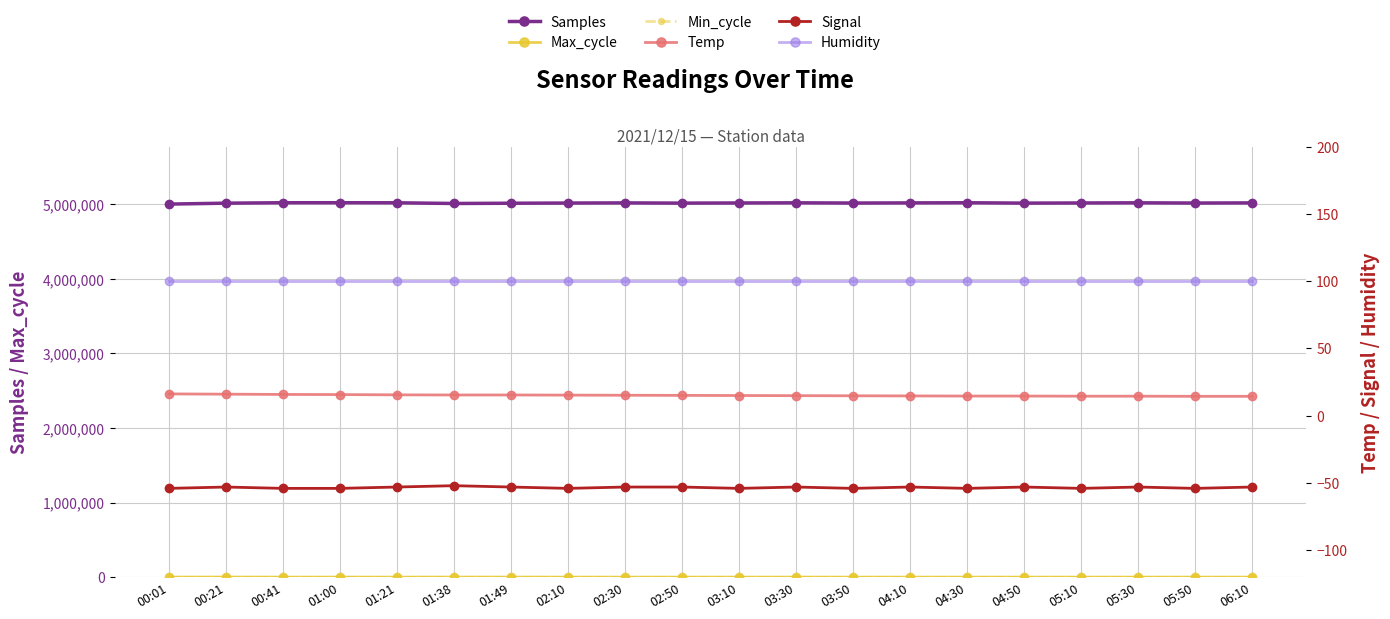

Between 04:50 and 06:10, which series saw the biggest shift?

Samples